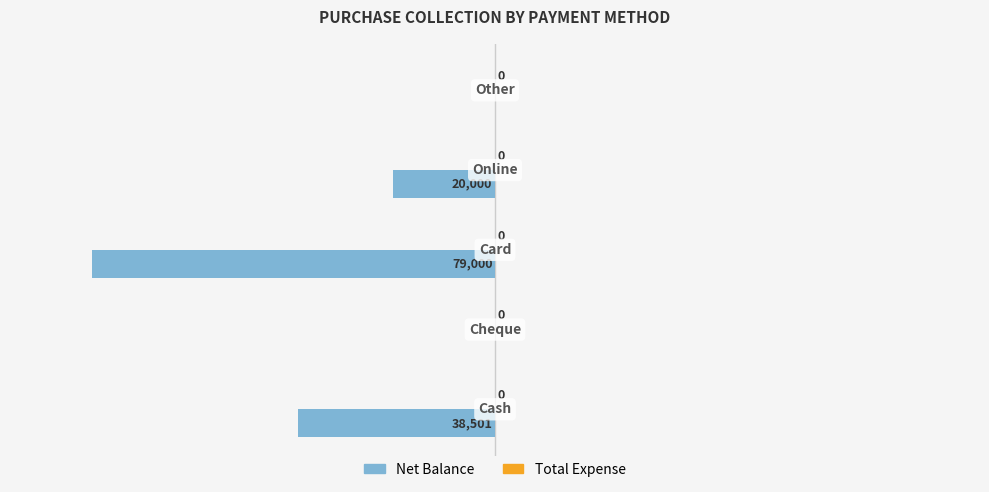

What is the sum of all values?

-137501